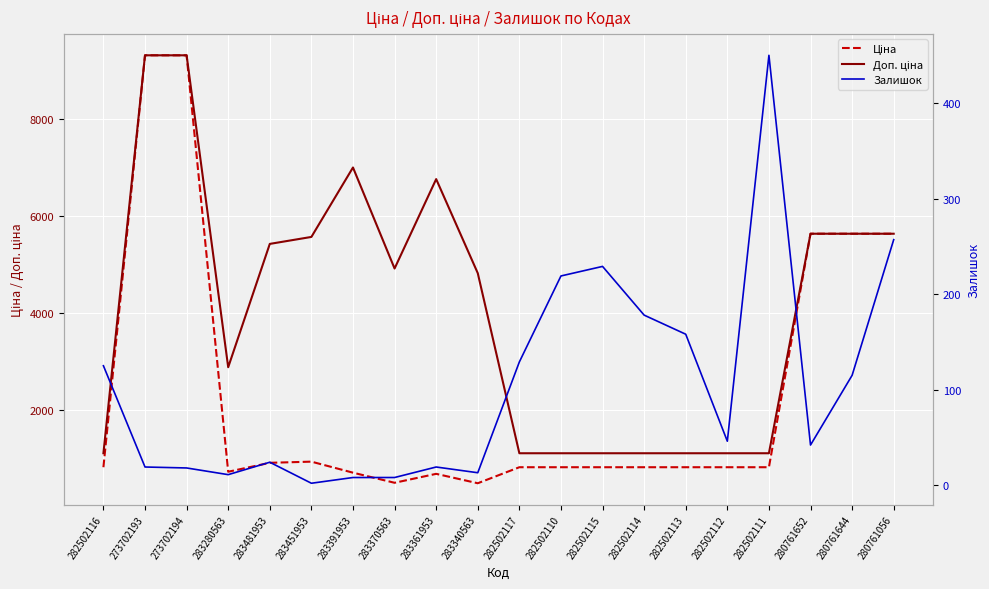

What is the smallest value displayed?

2.0